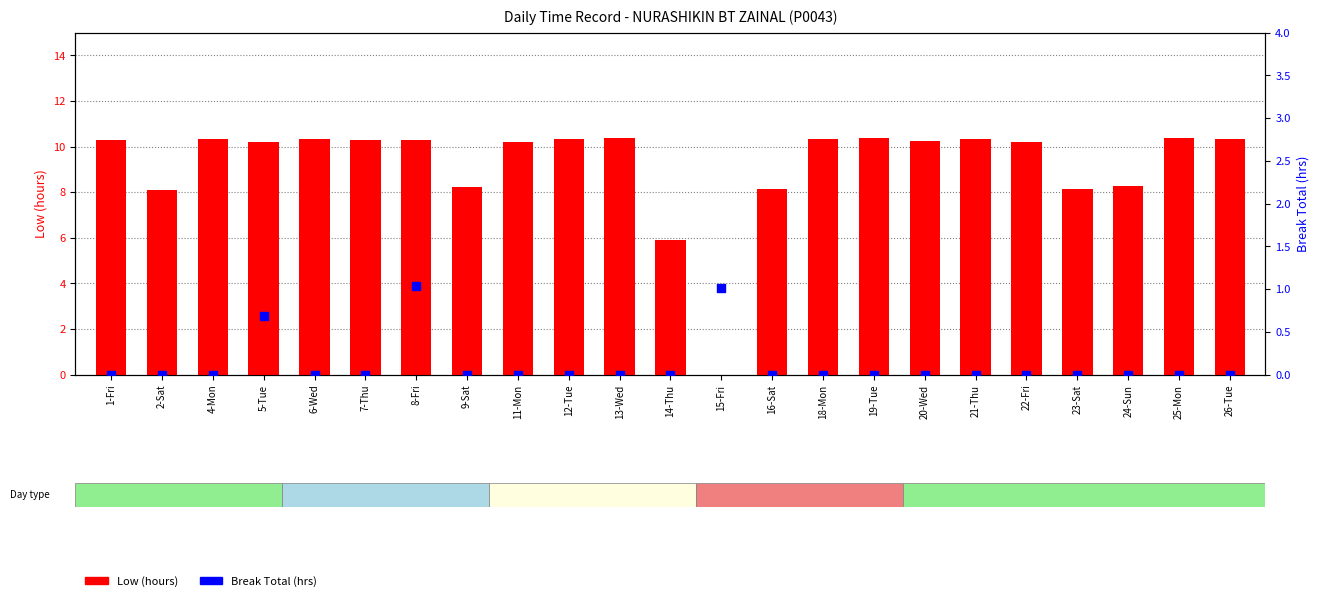

Which series contains the lowest Y value?

Low (hours)